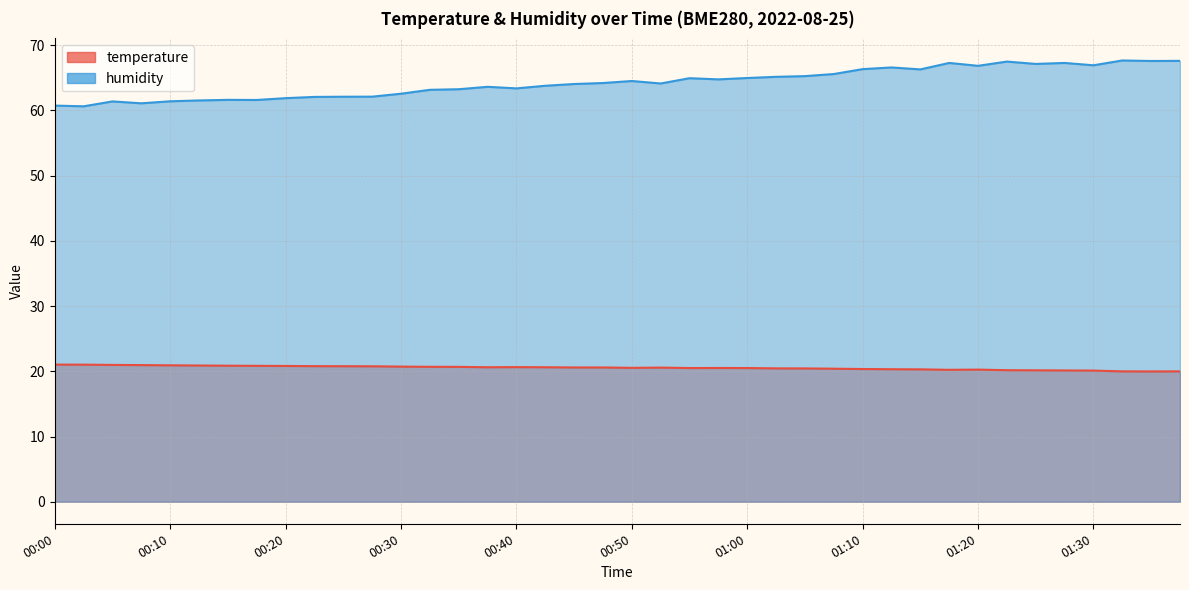

The temperature series shows 6.0 at 00:07. True or false?

False